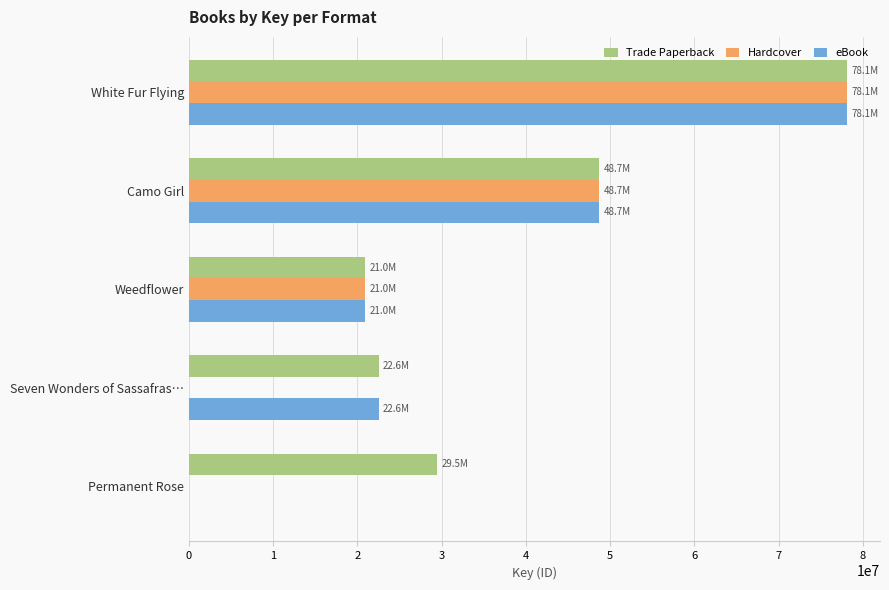

What is the maximum value for Trade Paperback?

78141489